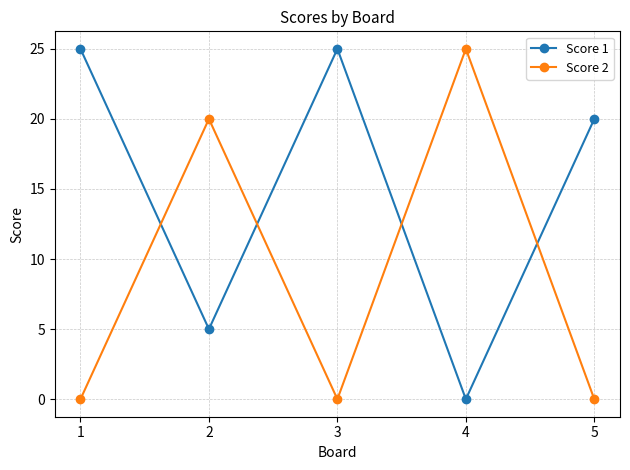

Reading left to right, list all the values displayed in this chart.

Score 1: 25	5	25	0	20
Score 2: 0	20	0	25	0